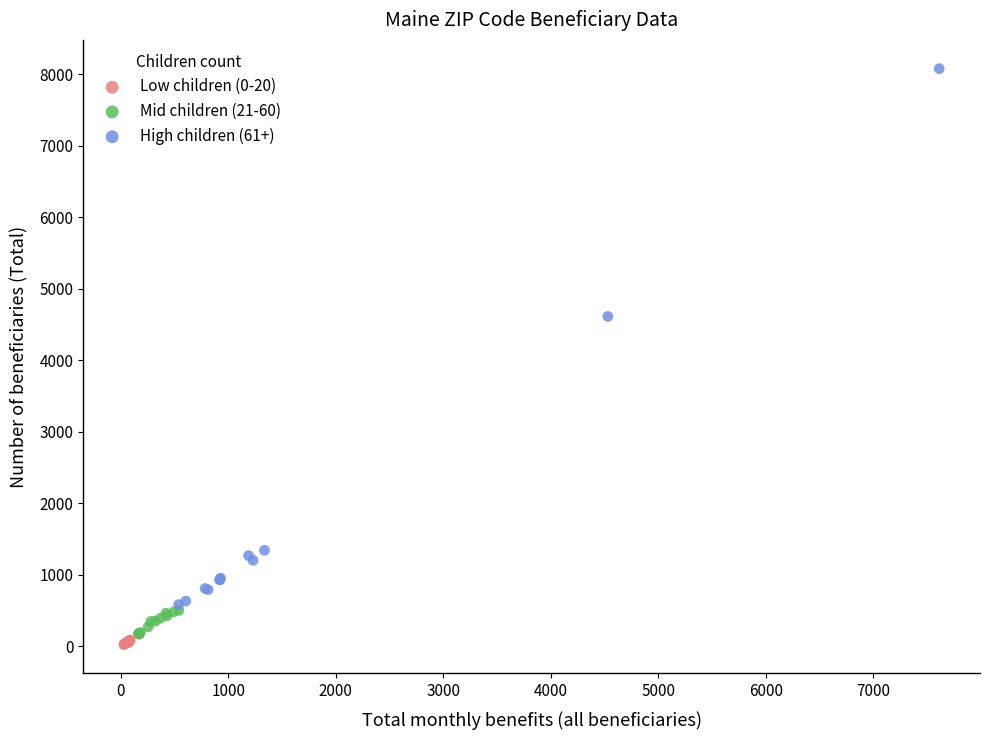

Which series contains the highest Y value?

High children (61+)